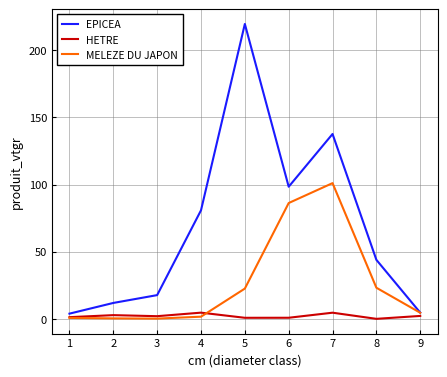

What is the maximum value for HETRE?

4.6